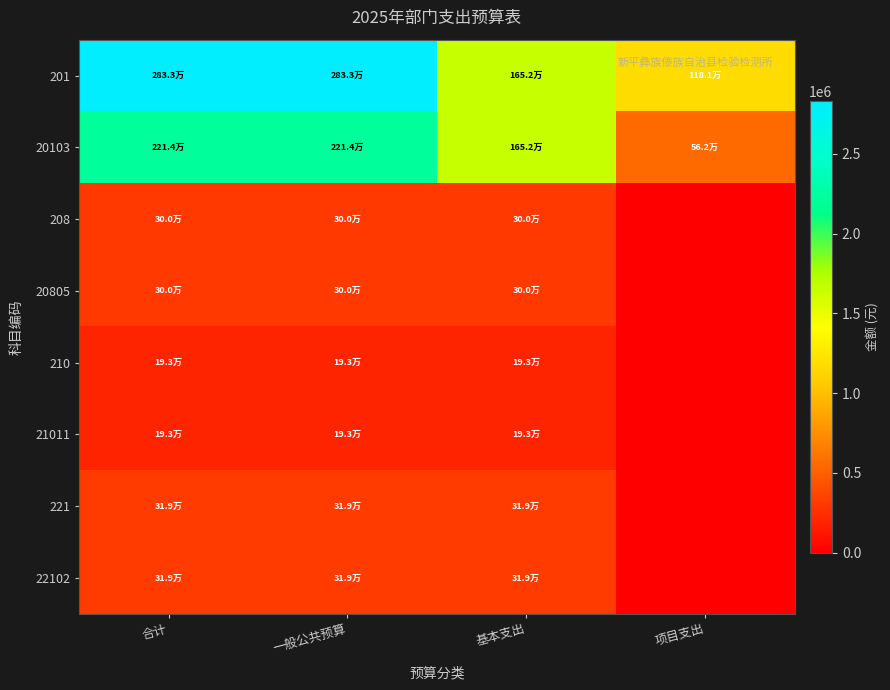

List the series in order of their peak value, lowest first.

210, 21011, 208, 20805, 221, 22102, 20103, 201